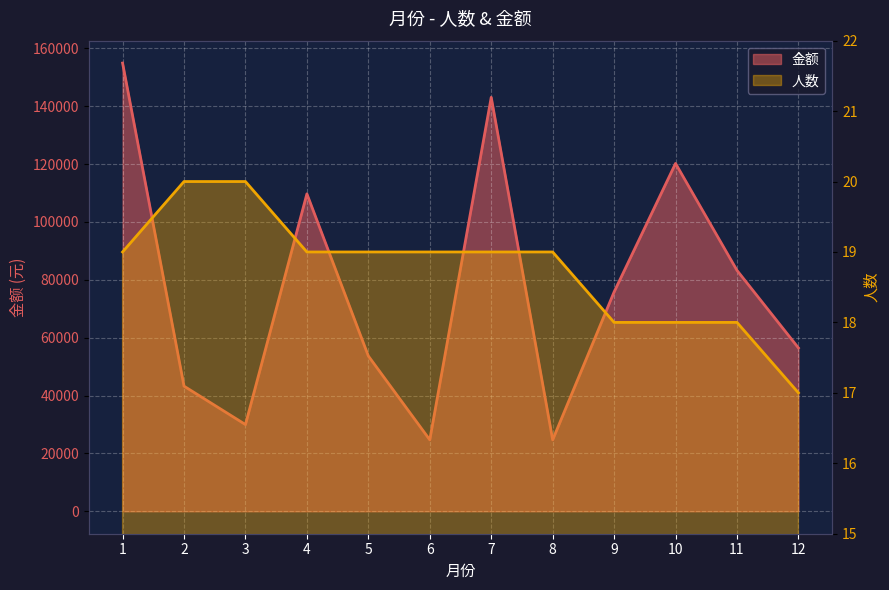

At which category is the sum across all series the highest?

1